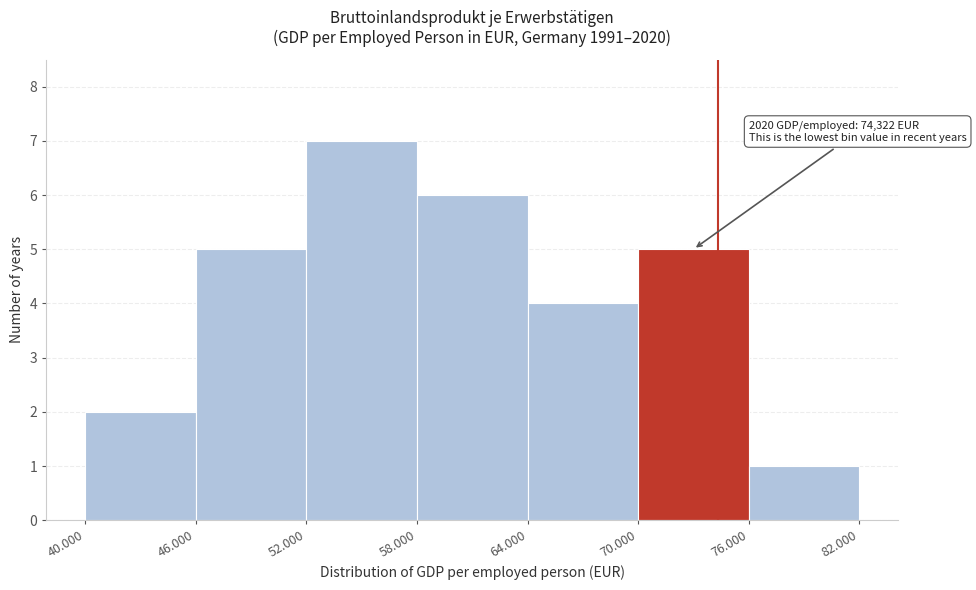

Reading left to right, list all the values displayed in this chart.

2	5	7	6	4	5	1